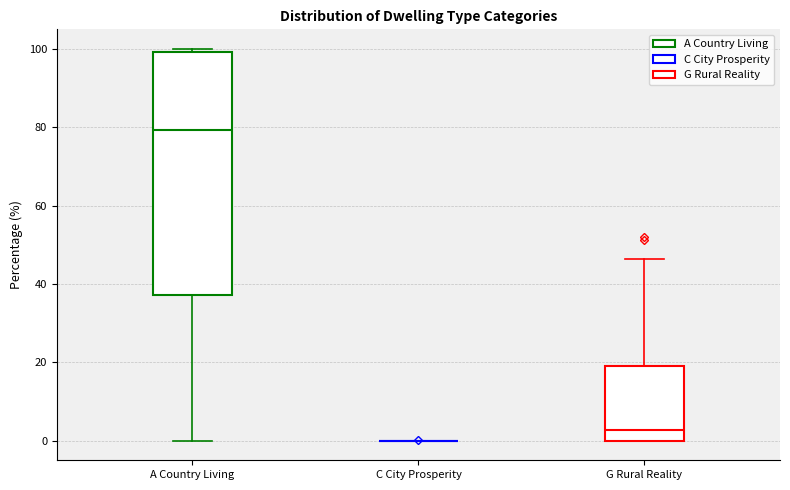

Reading left to right, read every box against the y-axis: the position of its median line, the range the box covers, and the ends of its whiskers. The values are not printed on the chart, so give them approximately, as read against the axis.

A Country Living: median 80, box 38 to 100, whiskers 0 to 100 (just above the box's upper edge)
C City Prosperity: box collapsed to a line at 0, whiskers 0 to 0
G Rural Reality: median 2, box 0 to 18, whiskers 0 to 46